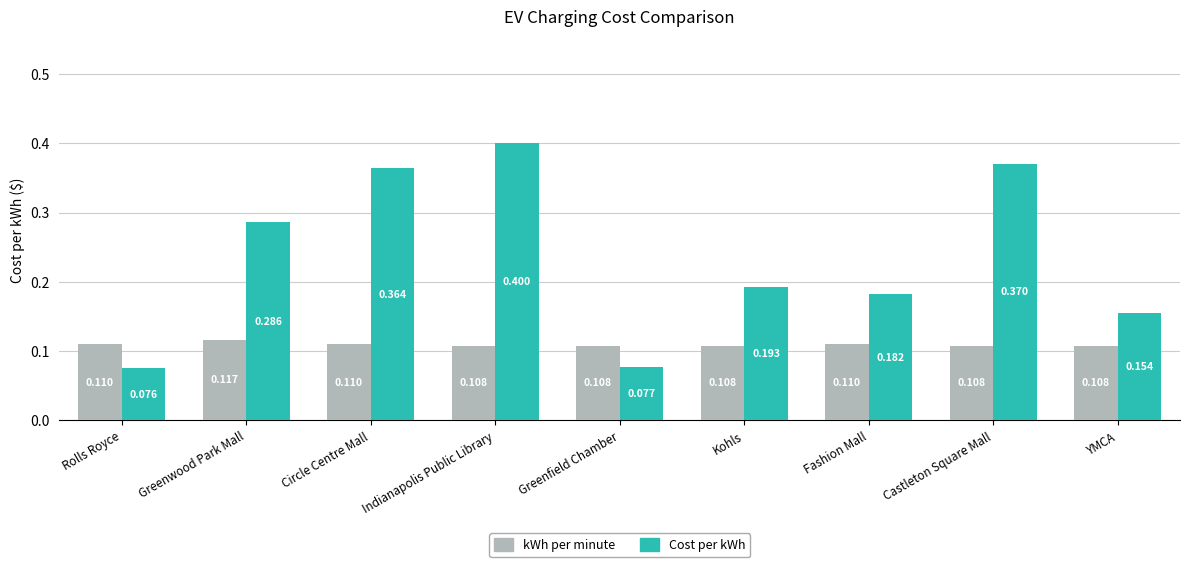

What are all the series names shown in the legend?

kWh per minute, Cost per kWh